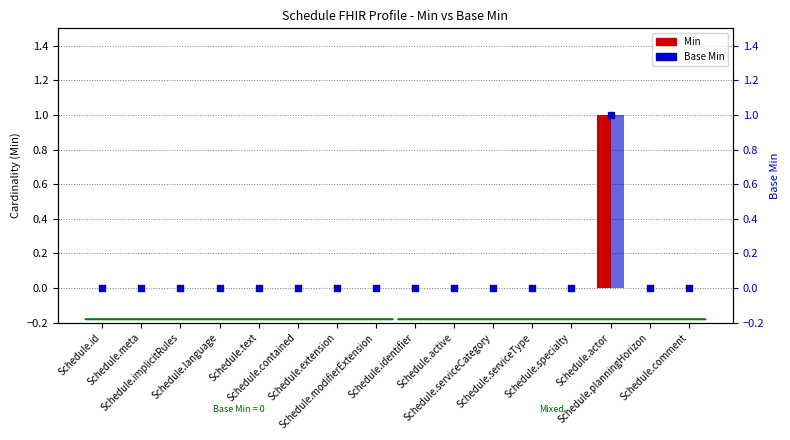

Is the value of Base Min (marker) at Schedule.planningHorizon greater than the value of Base Min at Schedule.specialty?

No